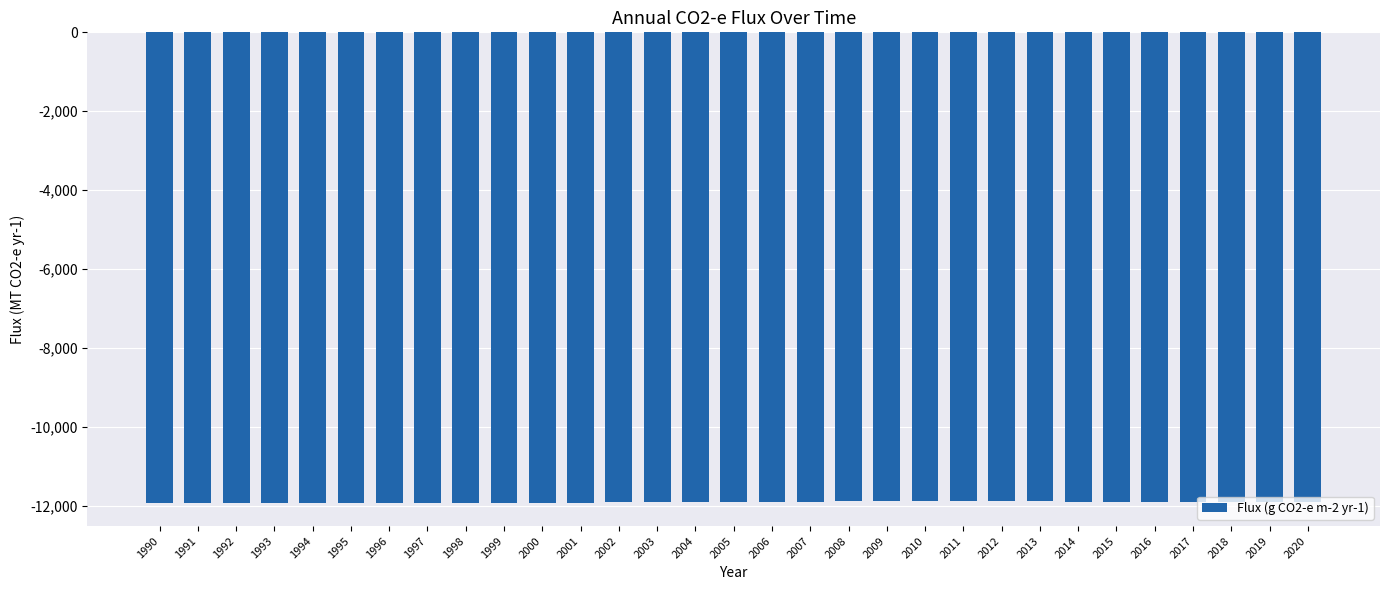

The chart shows a value of -19991.6 at 1996. True or false?

False